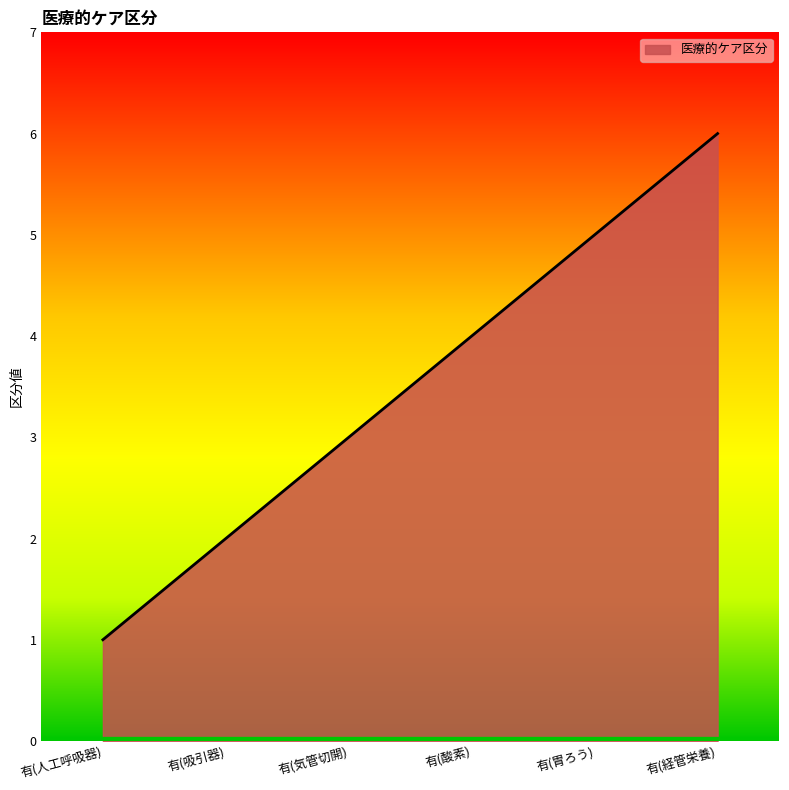

Rank the categories by value from highest to lowest.

有(経管栄養), 有(胃ろう), 有(酸素), 有(気管切開), 有(吸引器), 有(人工呼吸器)